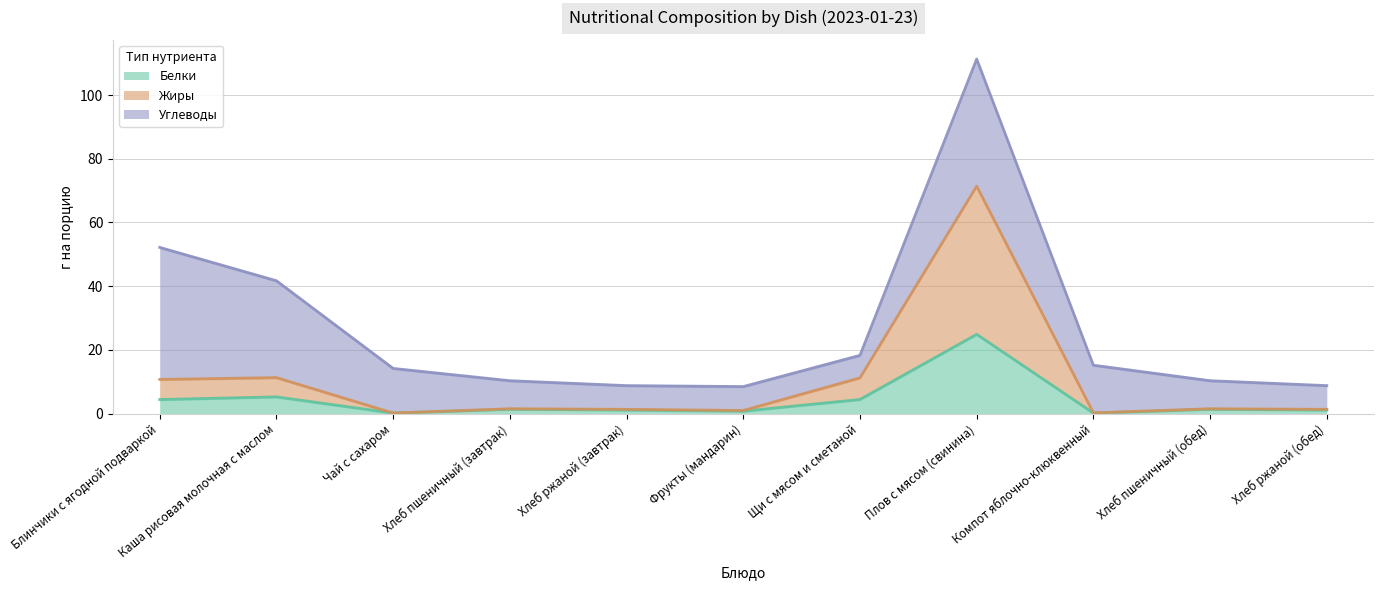

How many lines are shown in the chart?

2